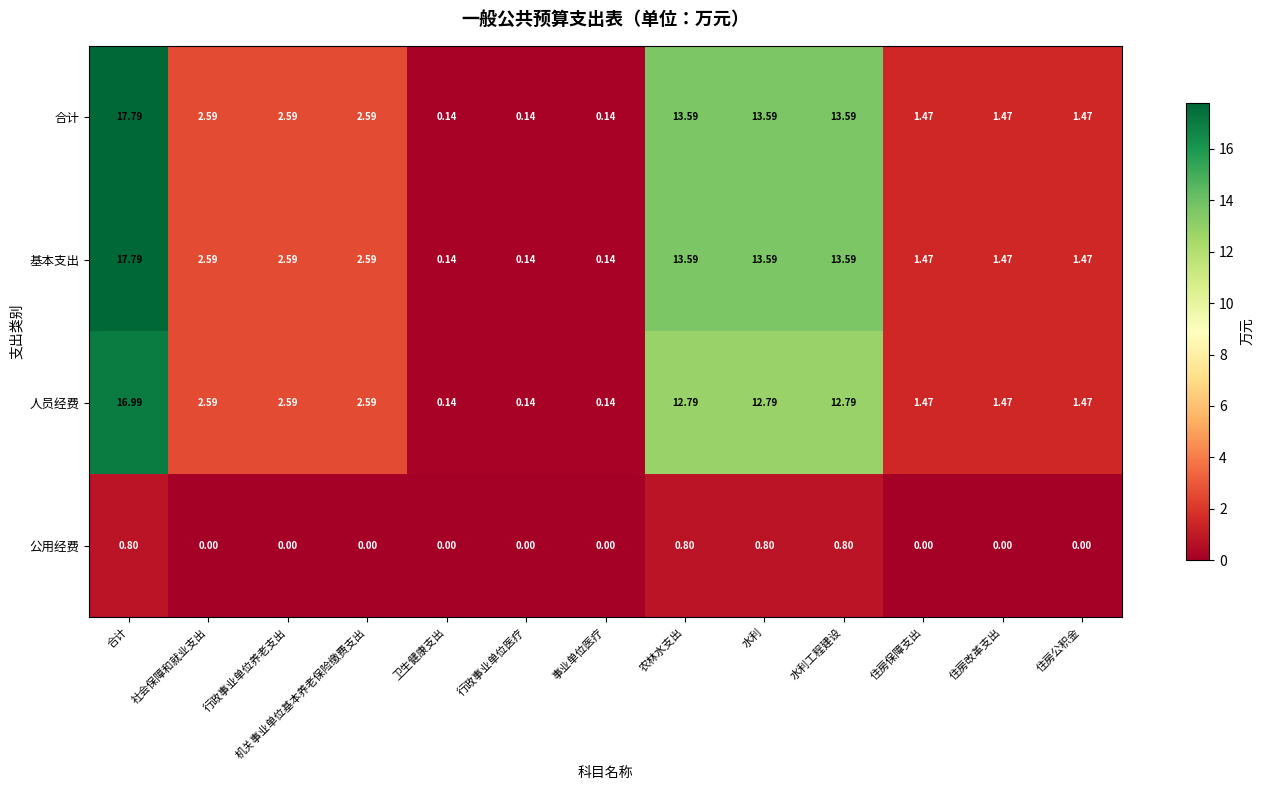

At which category is the sum across all series the highest?

合计